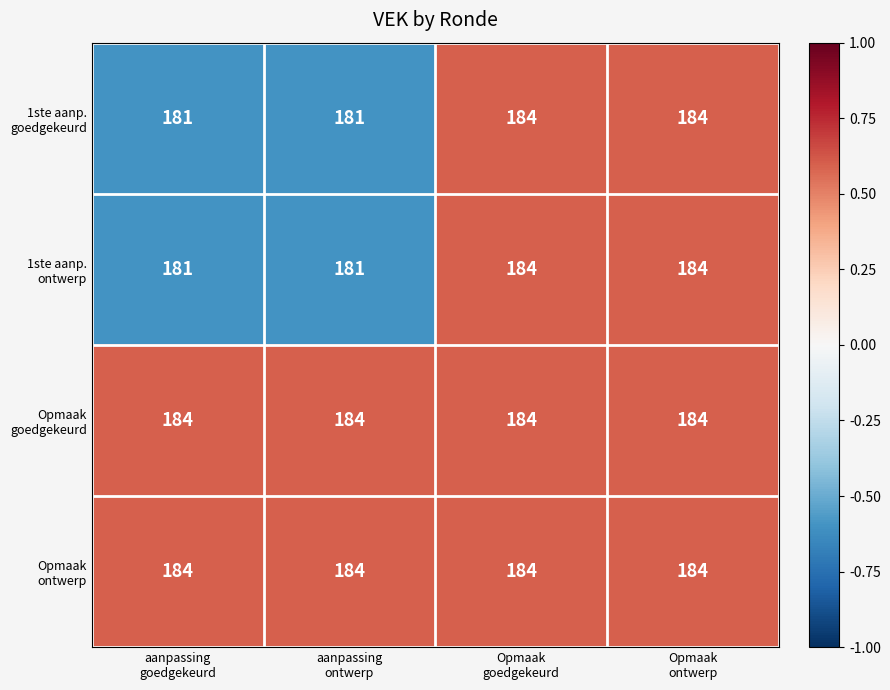

At how many categories does at least one series exceed 181?

4